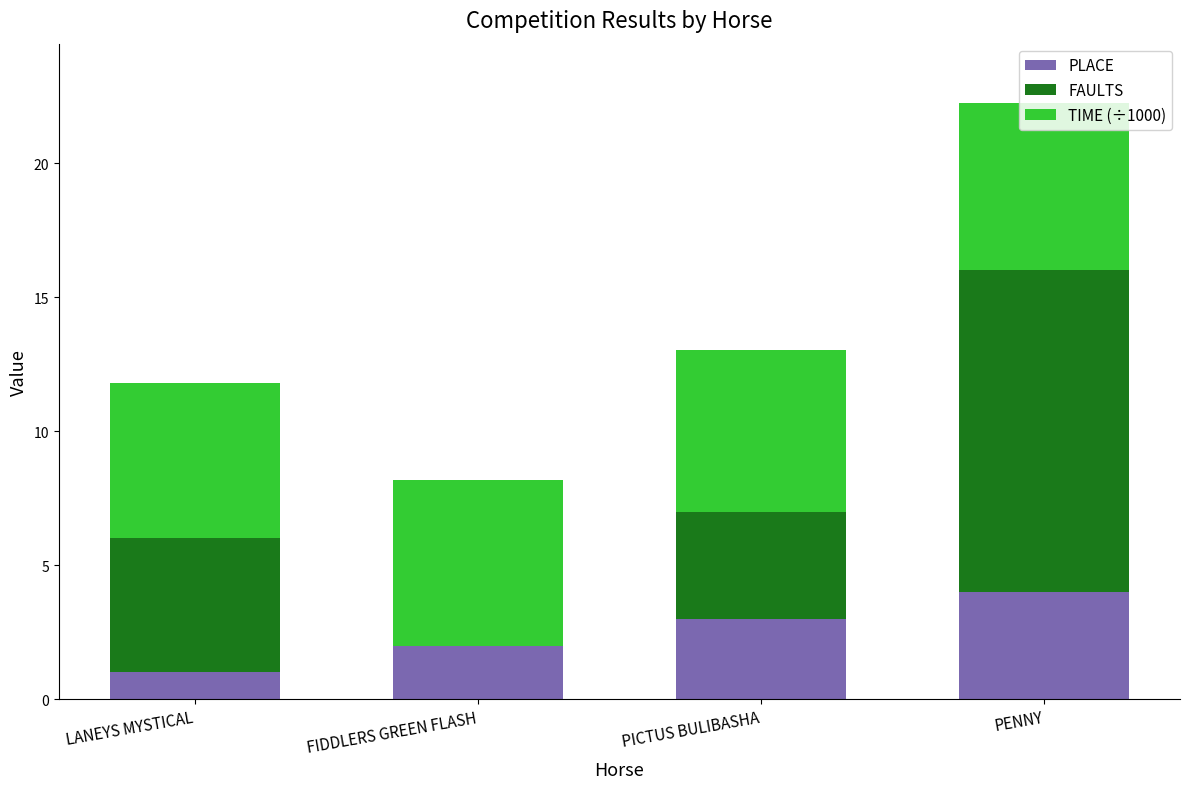

Is it true that PLACE equals 4.0 at PENNY?

True